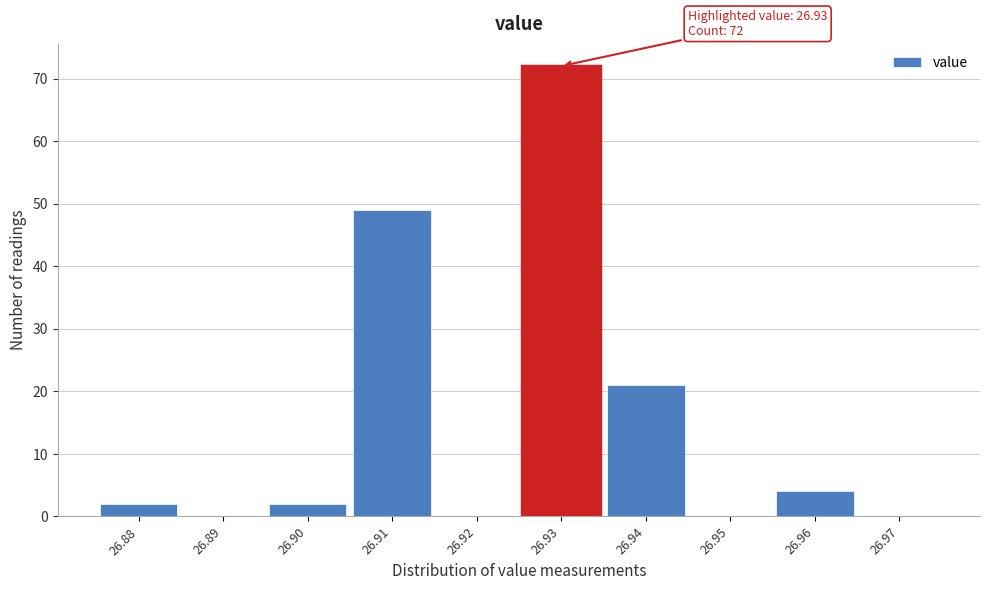

Over which range of the x-axis is the bar tallest?

26.925 to 26.935